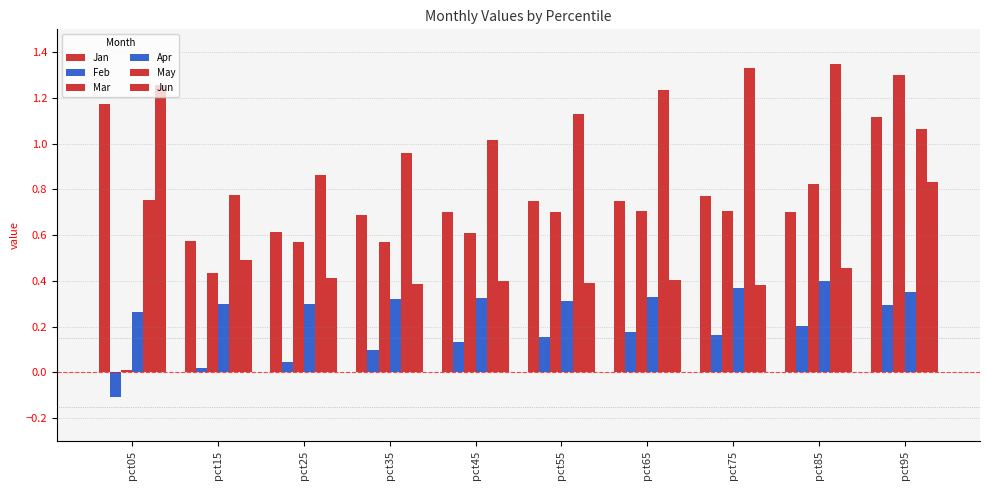

Is it true that Jun equals 0.1 at pct15?

False